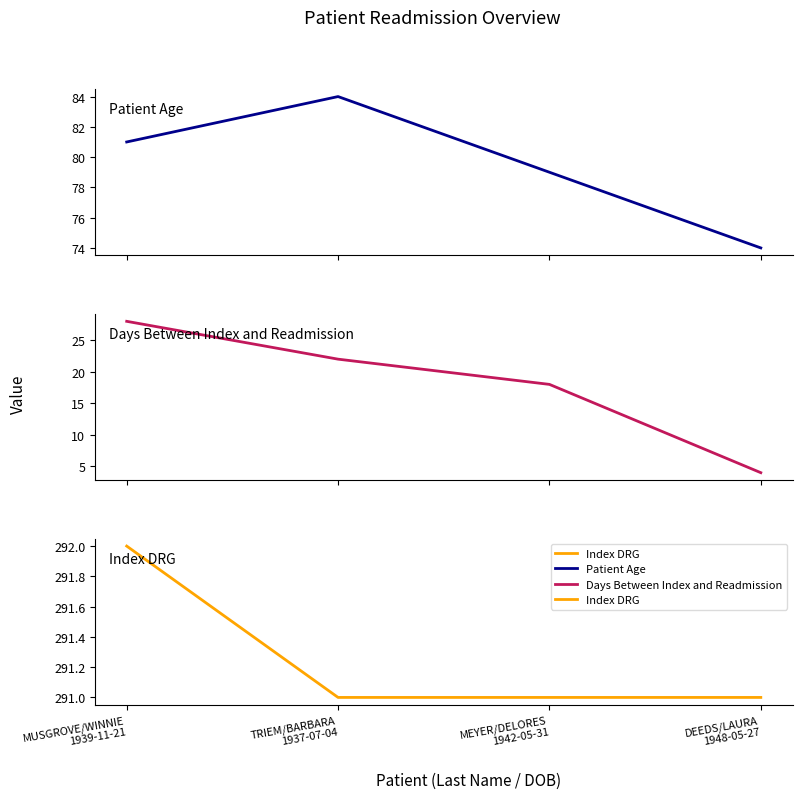

Which has a higher value, DEEDS/LAURA
1948-05-27 or MUSGROVE/WINNIE
1939-11-21?

MUSGROVE/WINNIE
1939-11-21